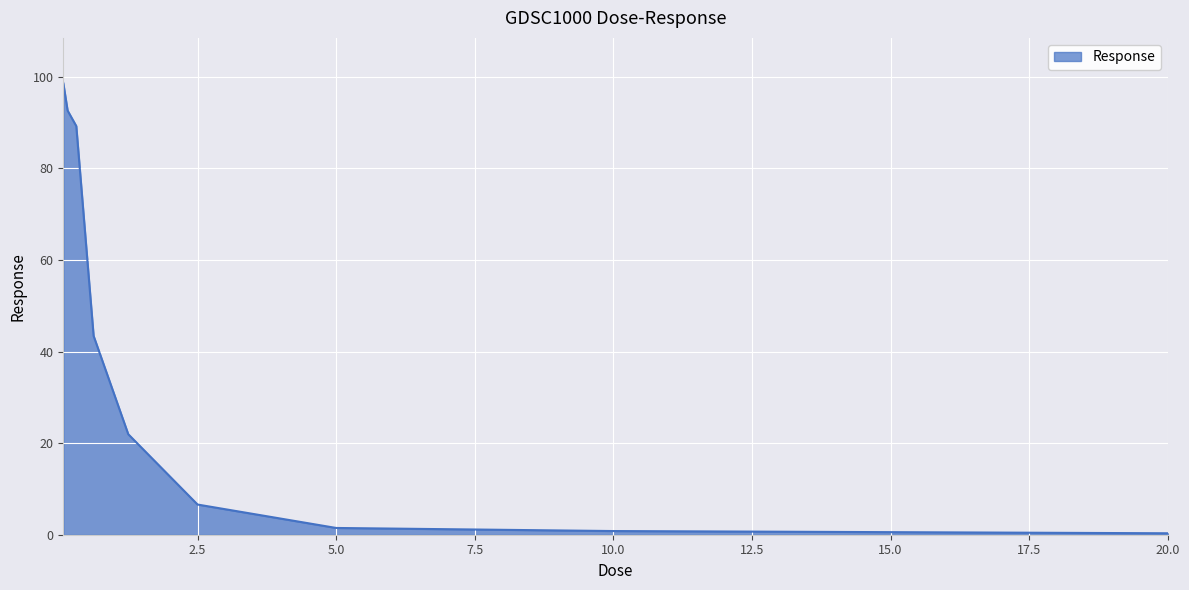

What is the greatest value displayed?

98.7